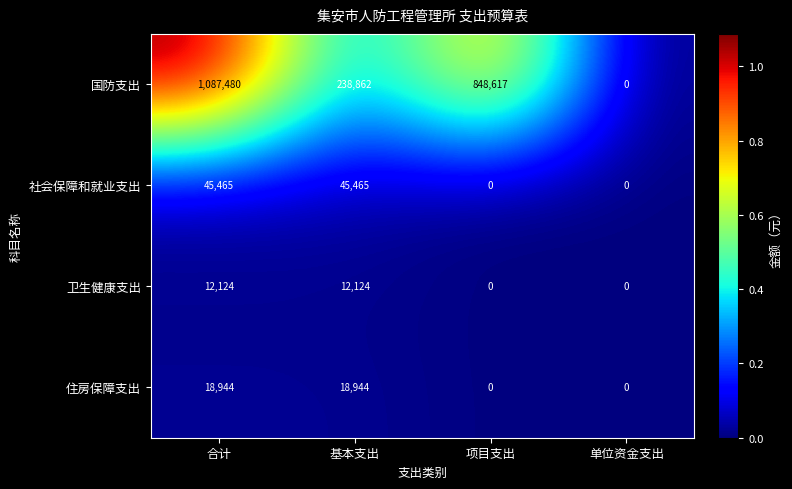

True or false: 国防支出 has a value of 1251470 at 项目支出.

False